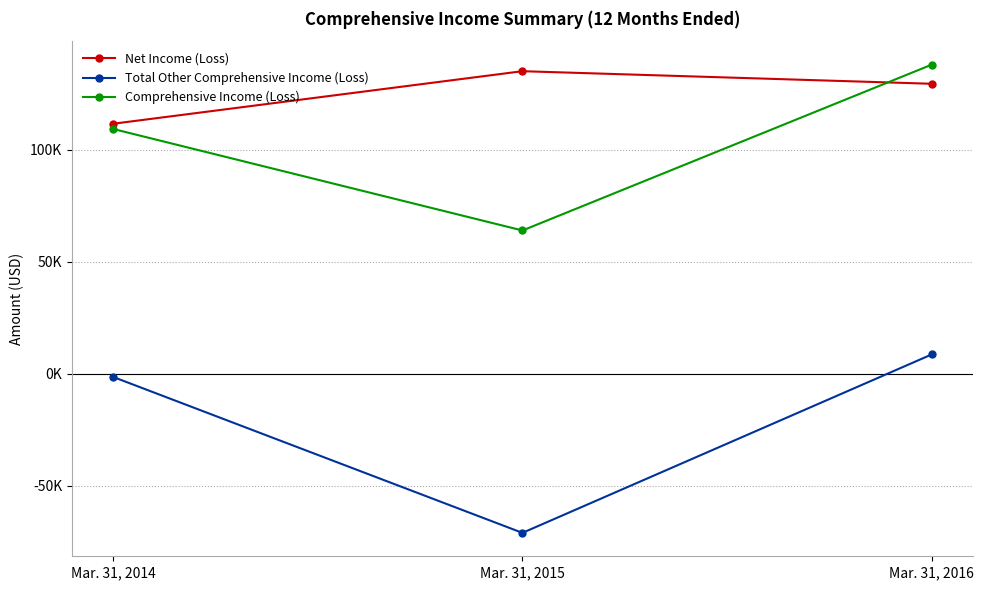

What is the maximum value shown in the chart?

138011